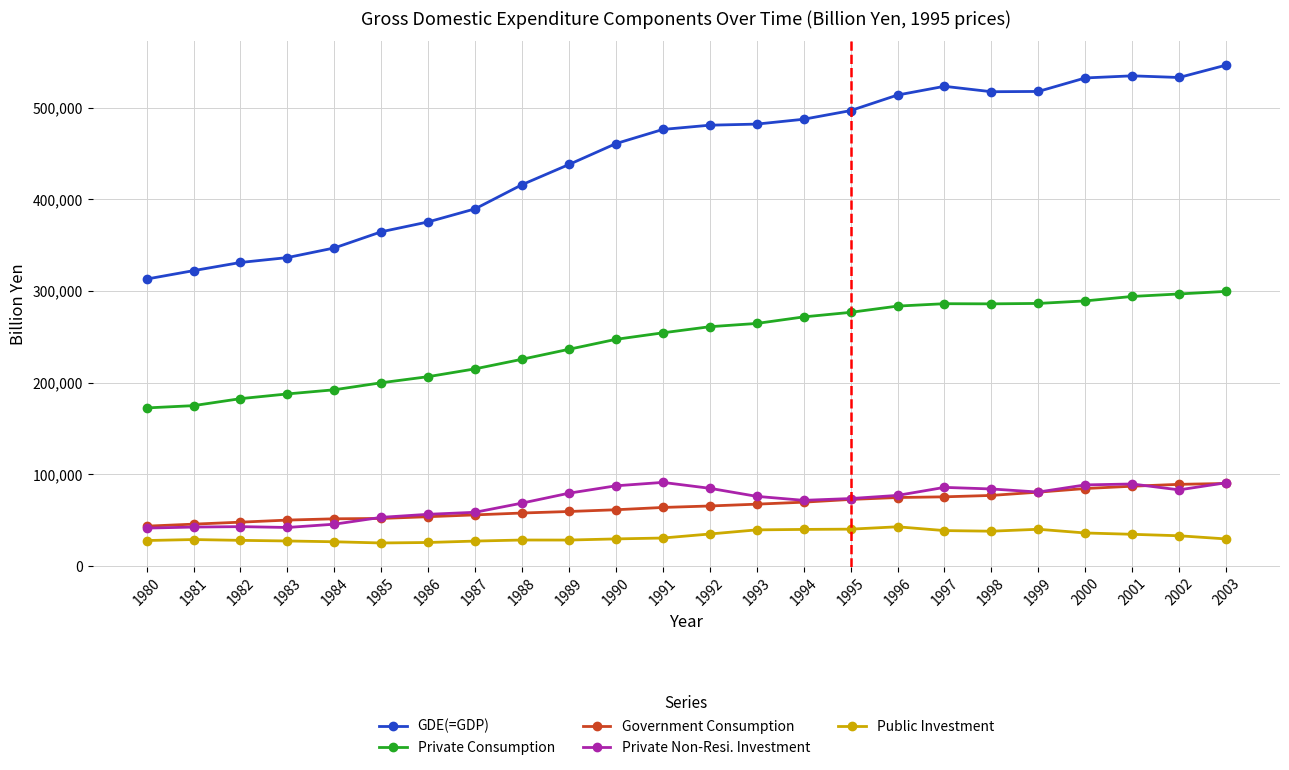

What is the spread (max minus min) of values at 1994?

447478.4